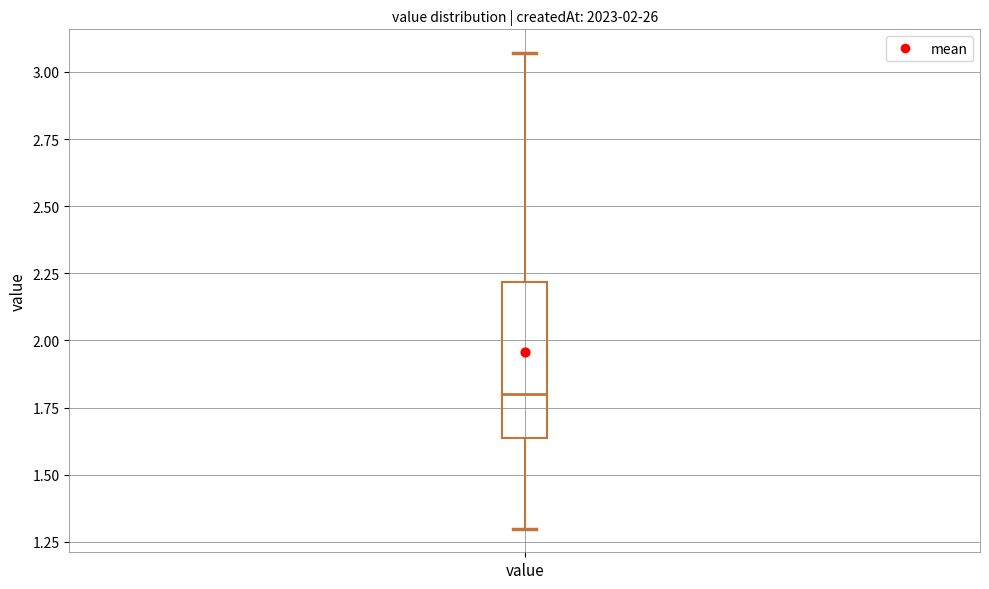

Read this box plot against the y-axis: the position of the median line, the range covered by the box, and the ends of both whiskers. The values are not printed on the chart, so give them approximately, as read against the axis.

median 1.80, box 1.65 to 2.20, whiskers 1.30 to 3.05